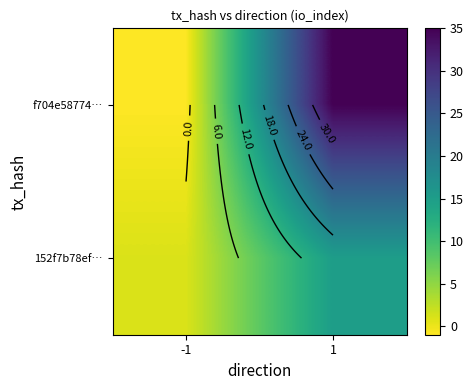

What is the sum of all f704e58774… values?

34